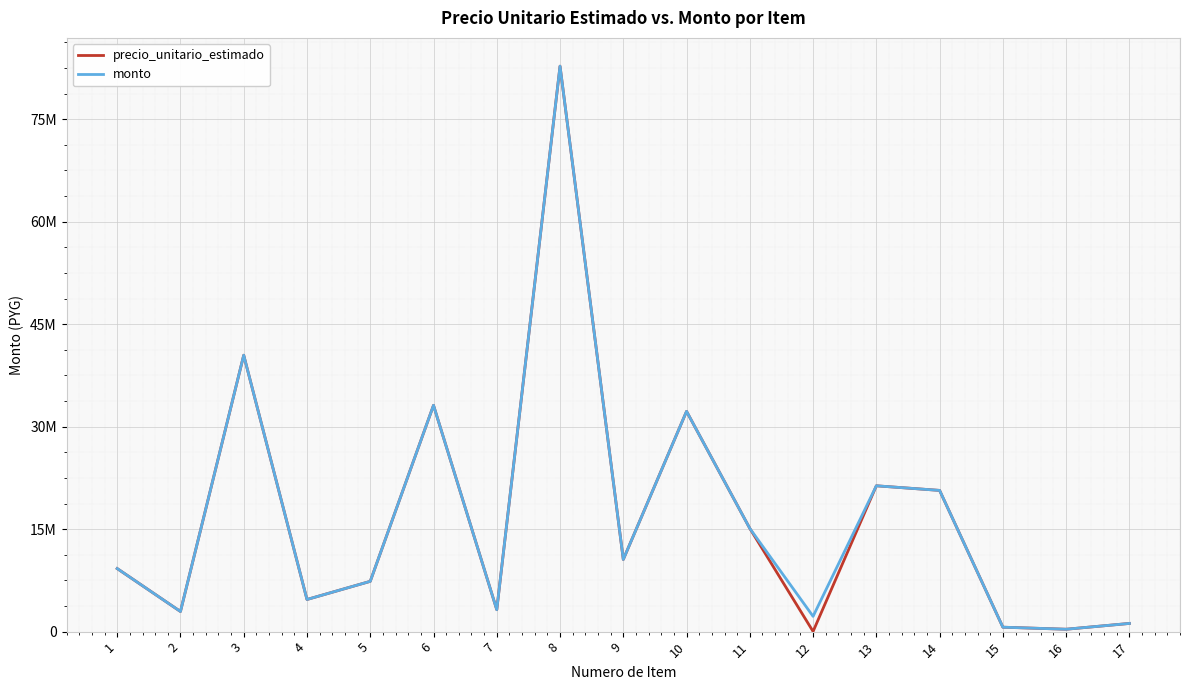

Is this an area chart (filled region under the line)?

No